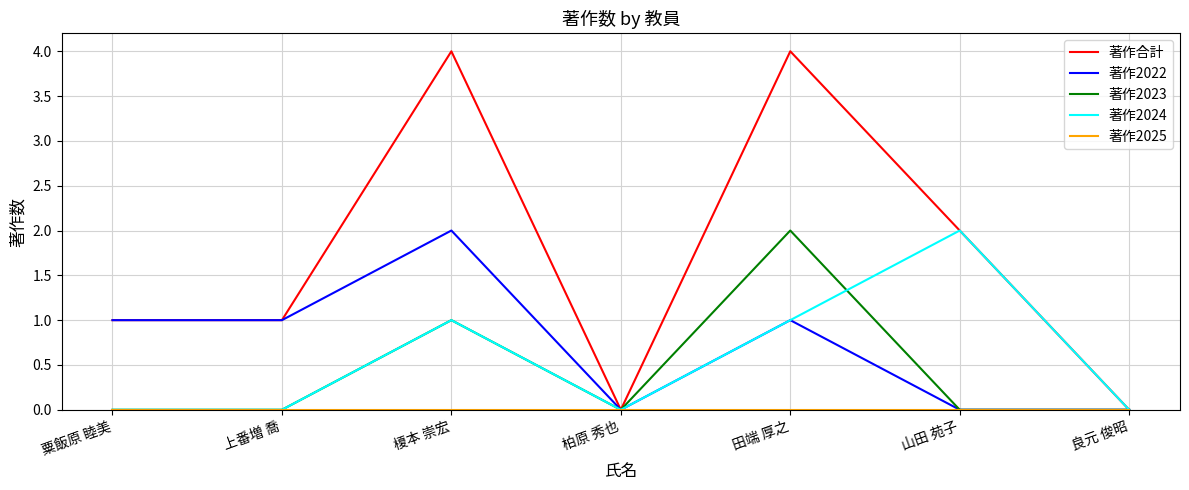

What is the maximum value shown in the chart?

4